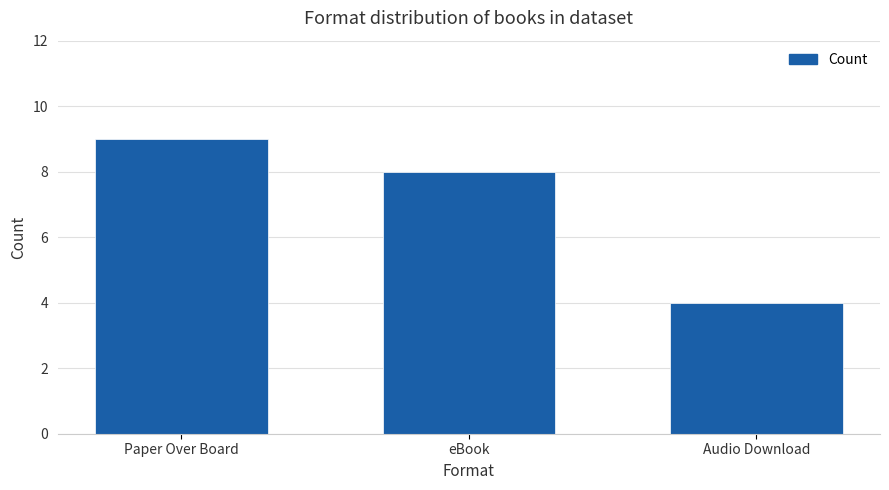

What is the smallest value displayed?

4